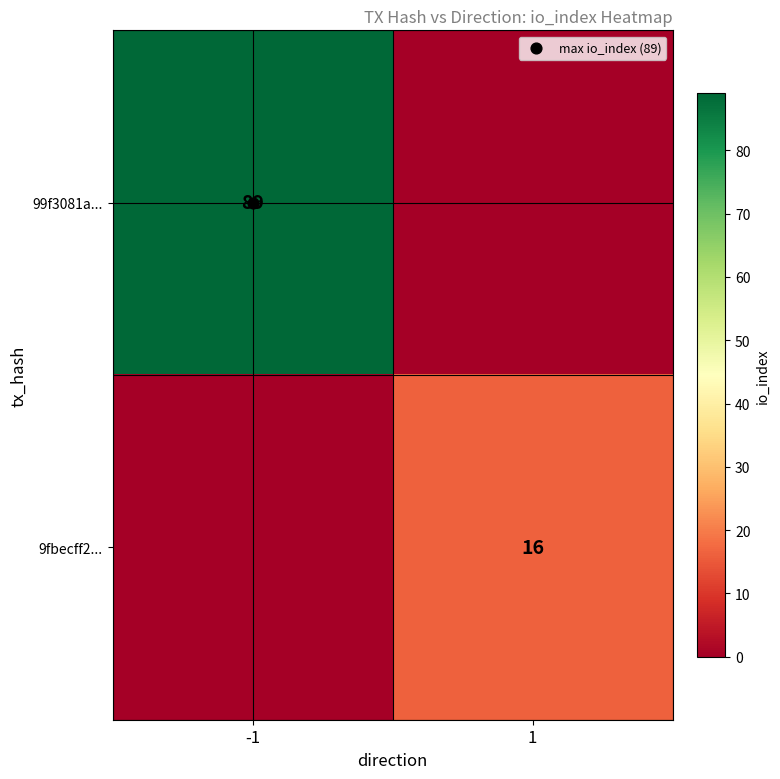

Which category has the highest value across all series?

-1